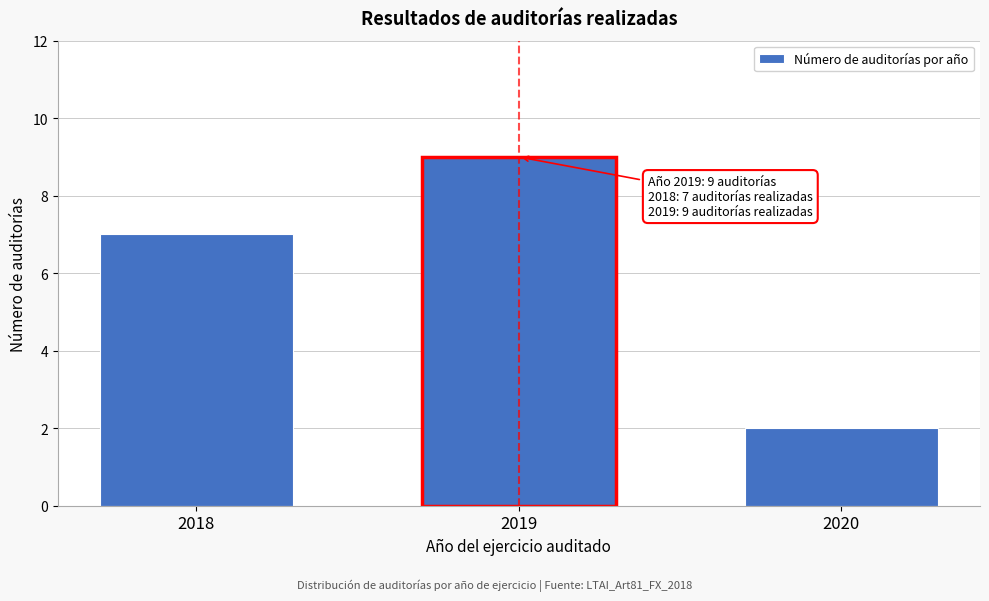

Reading left to right, extract all data points from this chart.

7	9	2